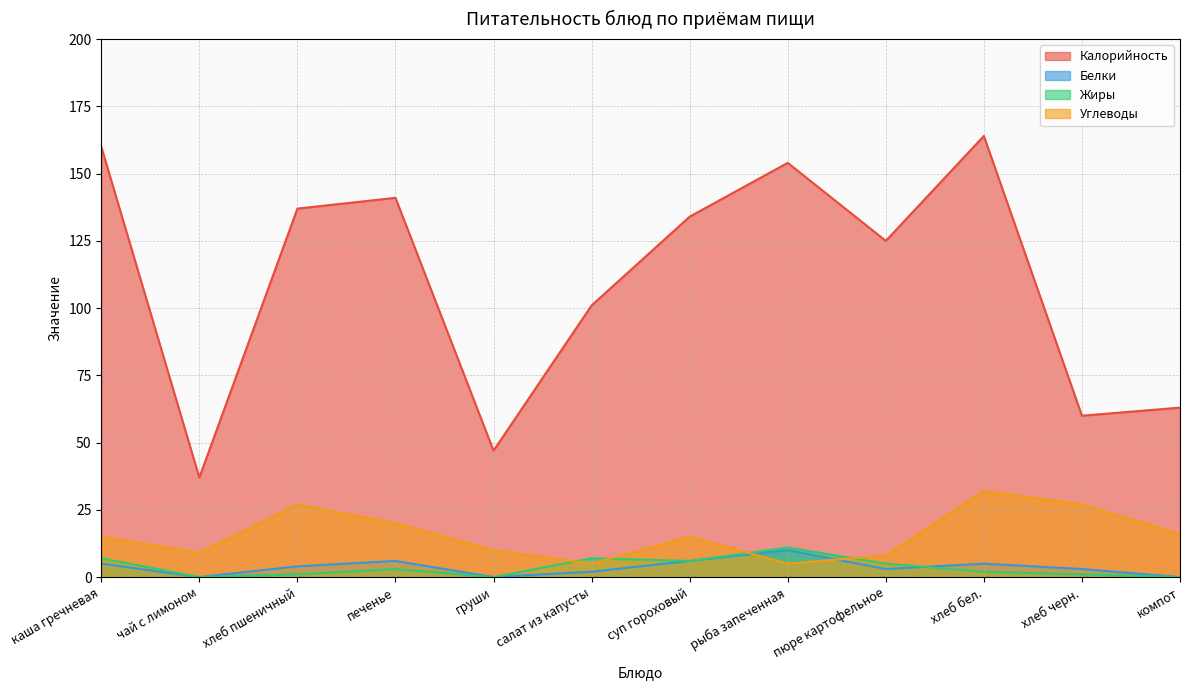

How many interior local valleys does the Жиры series have?

3